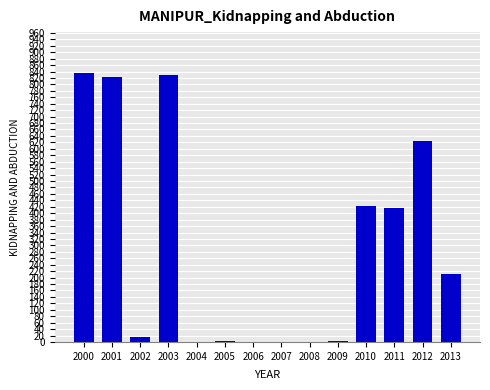

The chart shows a value of -452 at 2007. True or false?

False